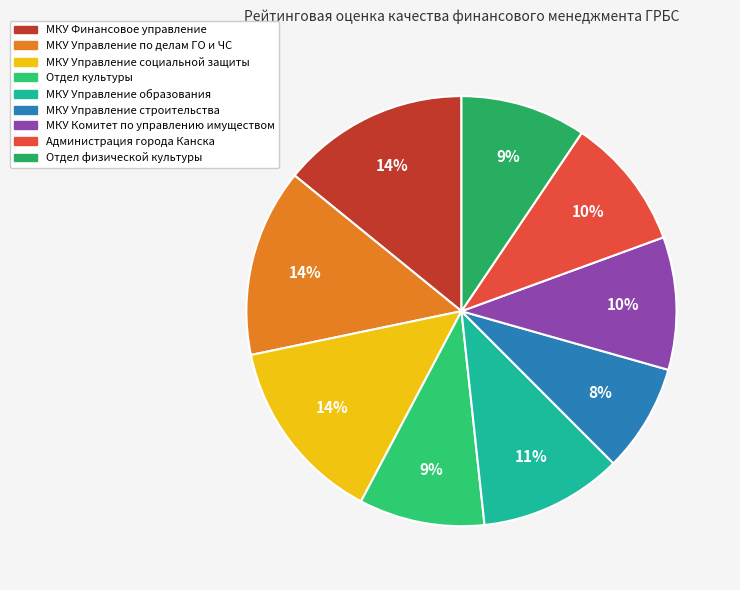

Is МКУ Управление образования the majority of the pie?

No